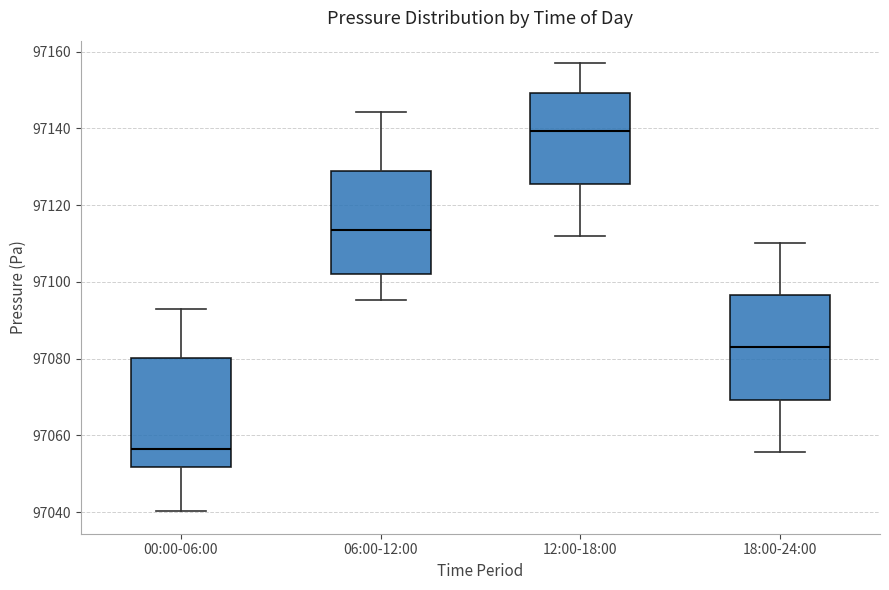

Reading left to right, read every box against the y-axis: the position of its median line, the range the box covers, and the ends of its whiskers. The values are not printed on the chart, so give them approximately, as read against the axis.

00:00-06:00: median 97056, box 97052 to 97080, whiskers 97040 to 97092
06:00-12:00: median 97114, box 97102 to 97128, whiskers 97096 to 97144
12:00-18:00: median 97140, box 97126 to 97150, whiskers 97112 to 97158
18:00-24:00: median 97082, box 97070 to 97096, whiskers 97056 to 97110